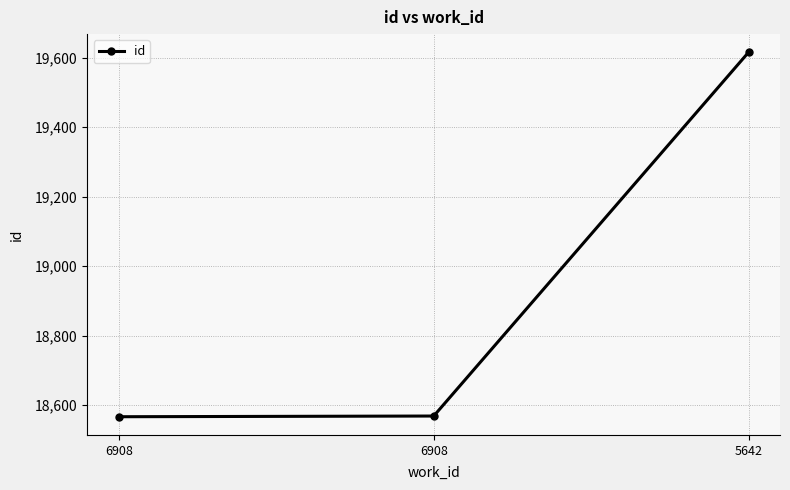

Rank the categories by value from highest to lowest.

5642, 6908, 6908